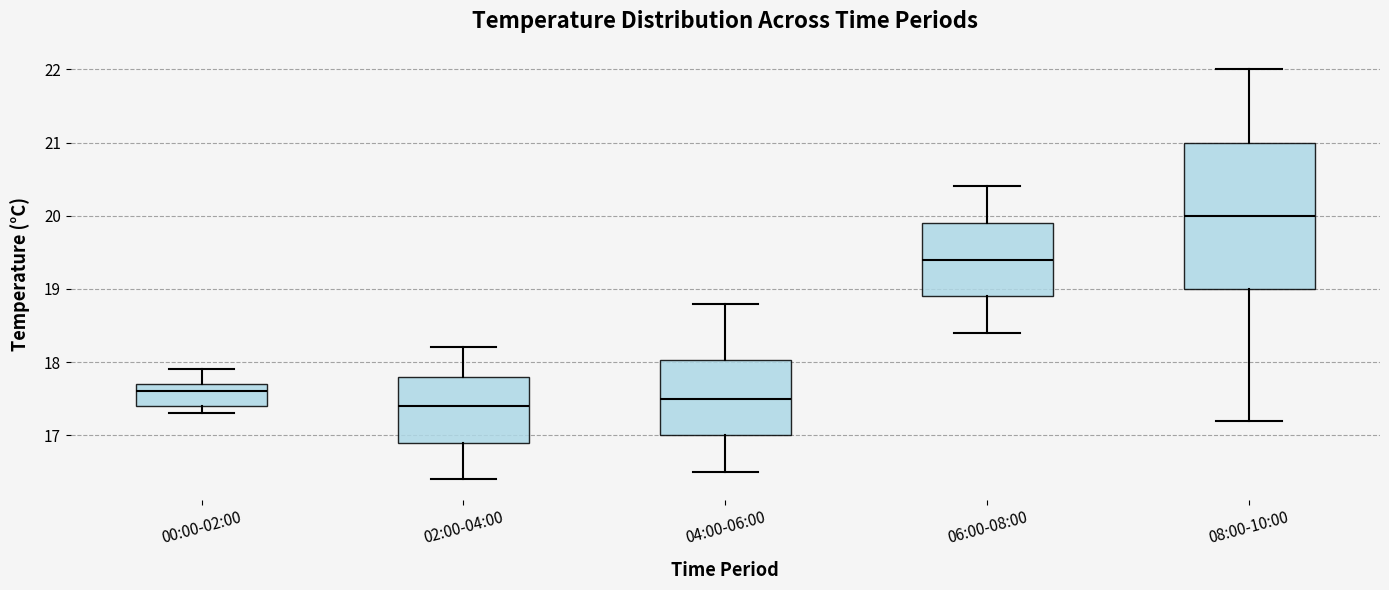

Which box has the highest median line?

08:00-10:00